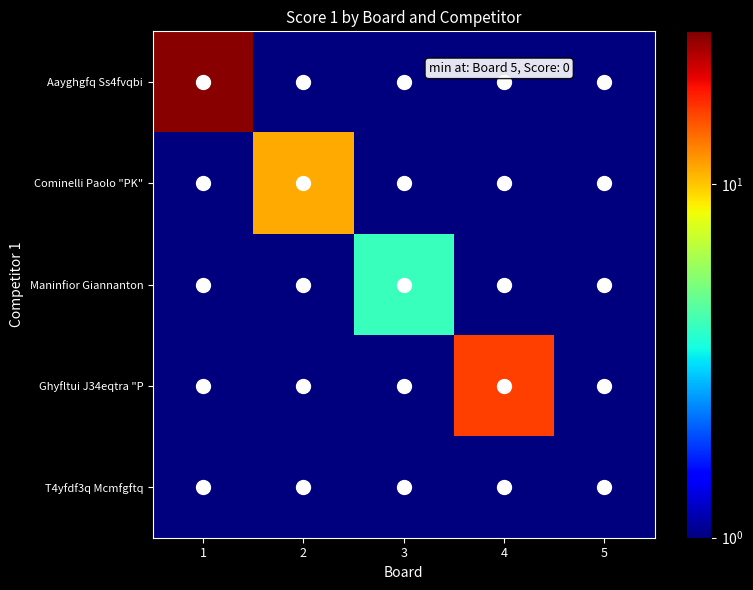

At how many categories does at least one series exceed 6?

3